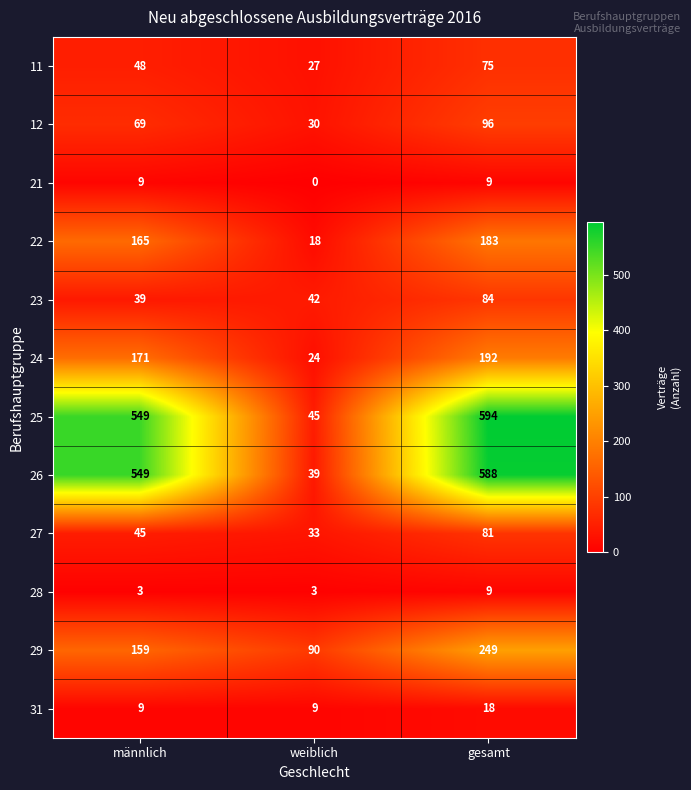

List the labels in order of 22 value, largest first.

gesamt, männlich, weiblich